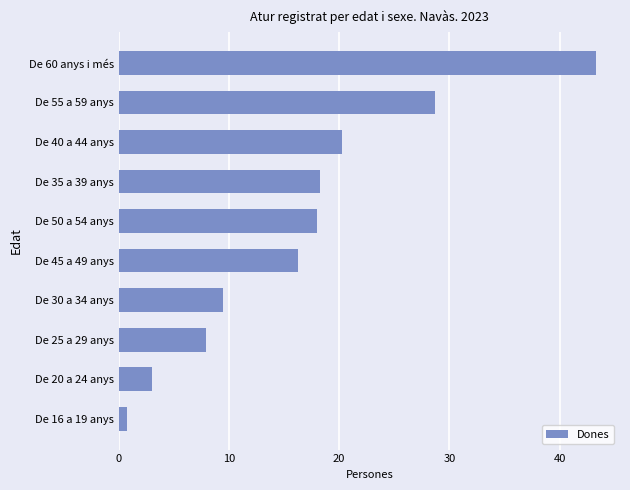

At which label is the value closest to 22?

De 40 a 44 anys